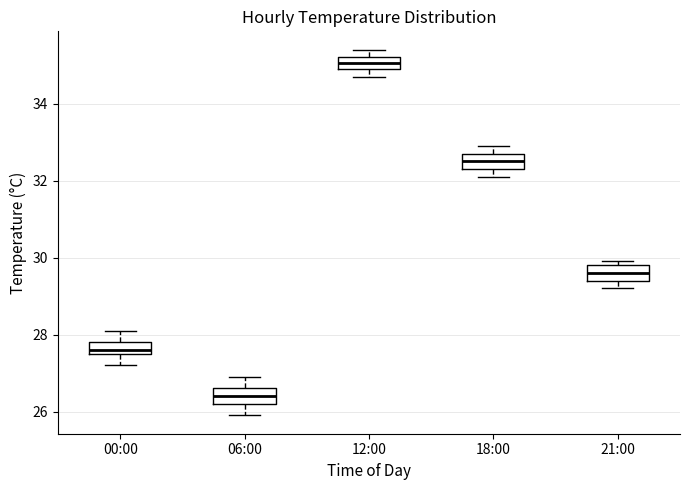

Reading left to right, transcribe this box plot: for each box, give where its median line is, the range the box spans, and where its two whiskers end, as read against the y-axis. The values are not printed on the chart, so give them approximately, as read against the axis.

00:00: median 27.6 (just above the box's lower edge), box 27.6 to 27.8, whiskers 27.2 to 28.2
06:00: median 26.4, box 26.2 to 26.6, whiskers 26.0 to 27.0
12:00: median 35.0 (inside the box), box 35.0 to 35.2, whiskers 34.8 to 35.4
18:00: median 32.6, box 32.4 to 32.8, whiskers 32.2 to 33.0
21:00: median 29.6, box 29.4 to 29.8, whiskers 29.2 to 30.0